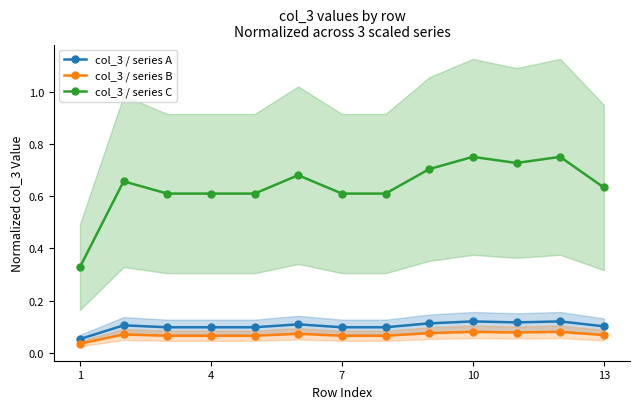

Reading left to right, list all the values displayed in this chart.

col_3 / series A: 0.1	0.1	0.1	0.1	0.1	0.1	0.1	0.1	0.1	0.1	0.1	0.1	0.1
col_3 / series B: 0.0	0.1	0.1	0.1	0.1	0.1	0.1	0.1	0.1	0.1	0.1	0.1	0.1
col_3 / series C: 0.3	0.7	0.6	0.6	0.6	0.7	0.6	0.6	0.7	0.8	0.7	0.8	0.6